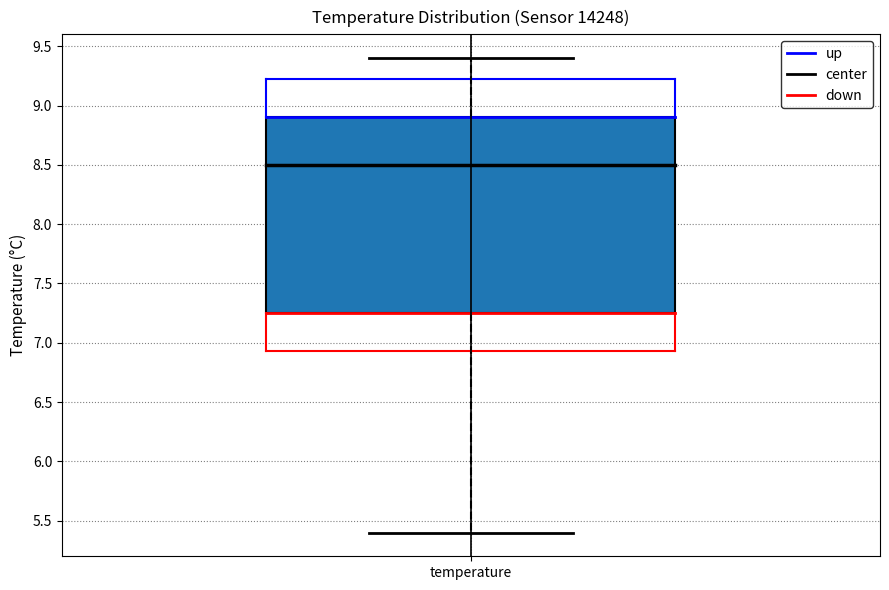

Where is the upper edge of the box for temperature on the y-axis? The values are not printed on the chart, so give them approximately, as read against the axis.

8.90